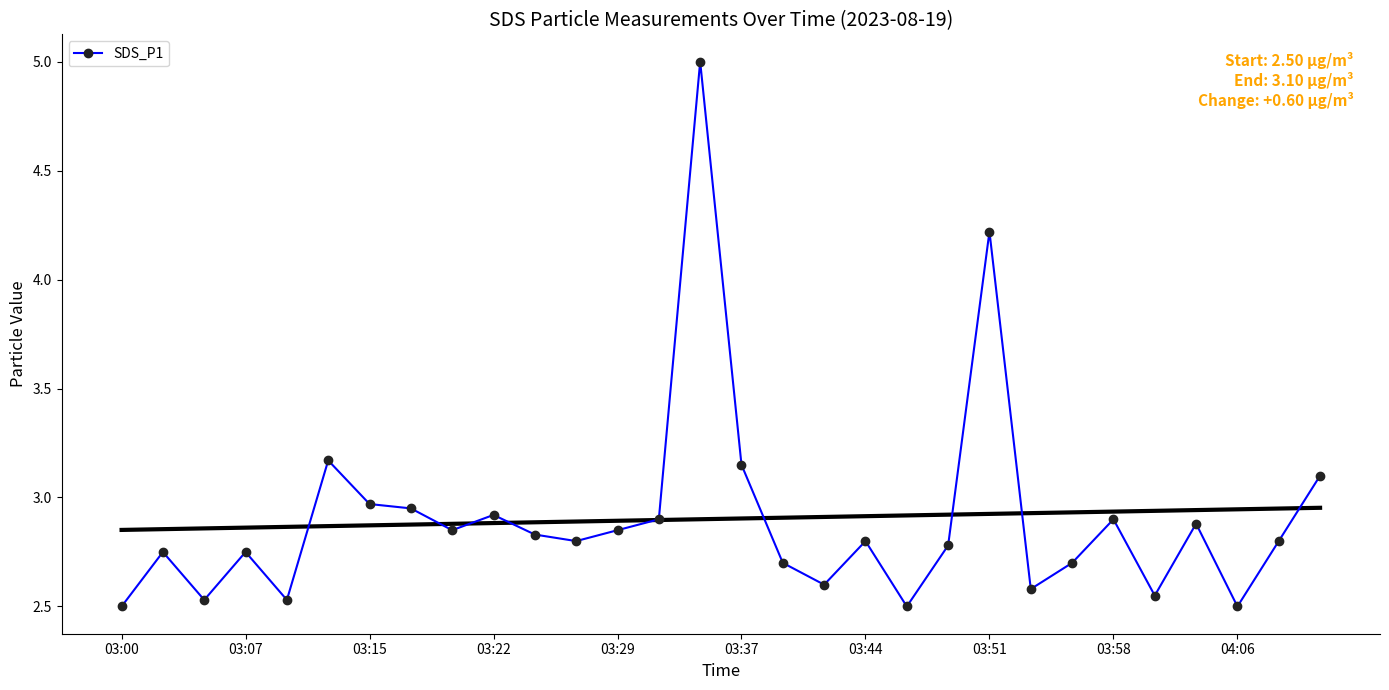

What is the highest value of the SDS_P1 series?

5.0